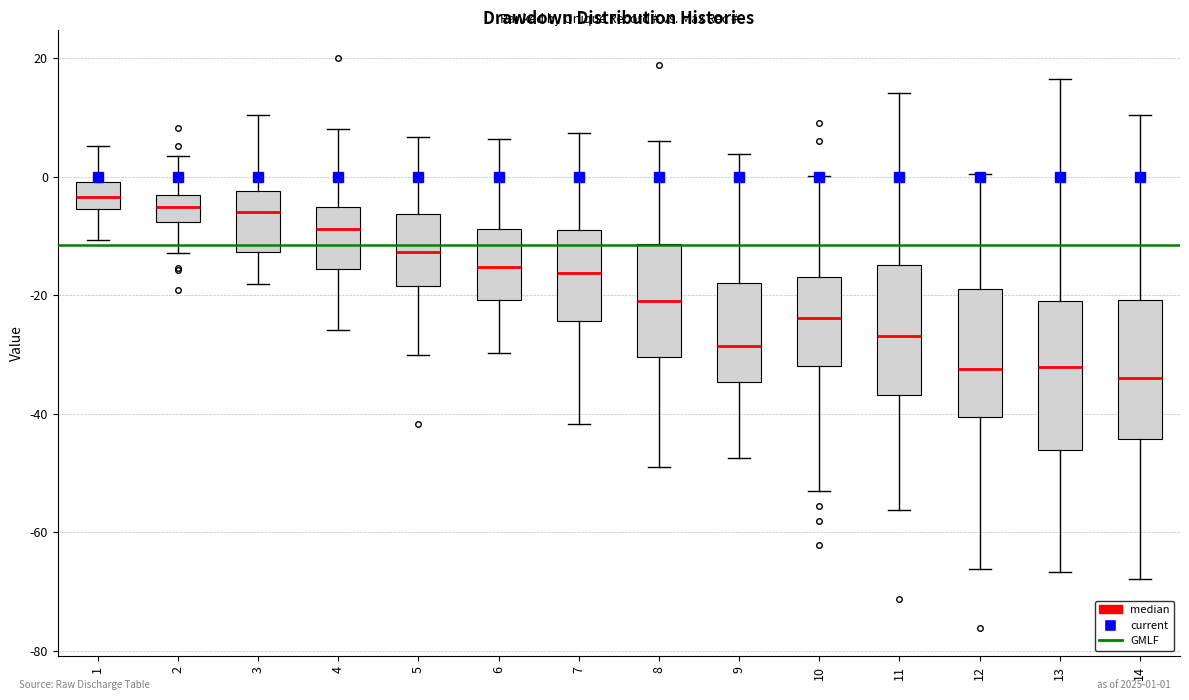

Where is the upper edge of the box at x = 4 on the y-axis? The values are not printed on the chart, so give them approximately, as read against the axis.

-6